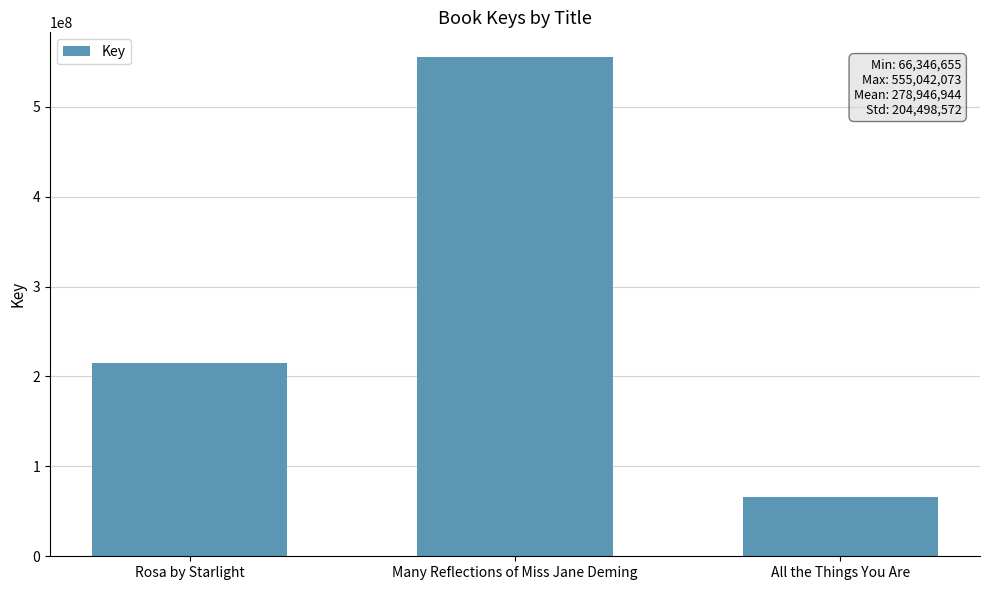

List the labels in order of value, smallest first.

All the Things You Are, Rosa by Starlight, Many Reflections of Miss Jane Deming